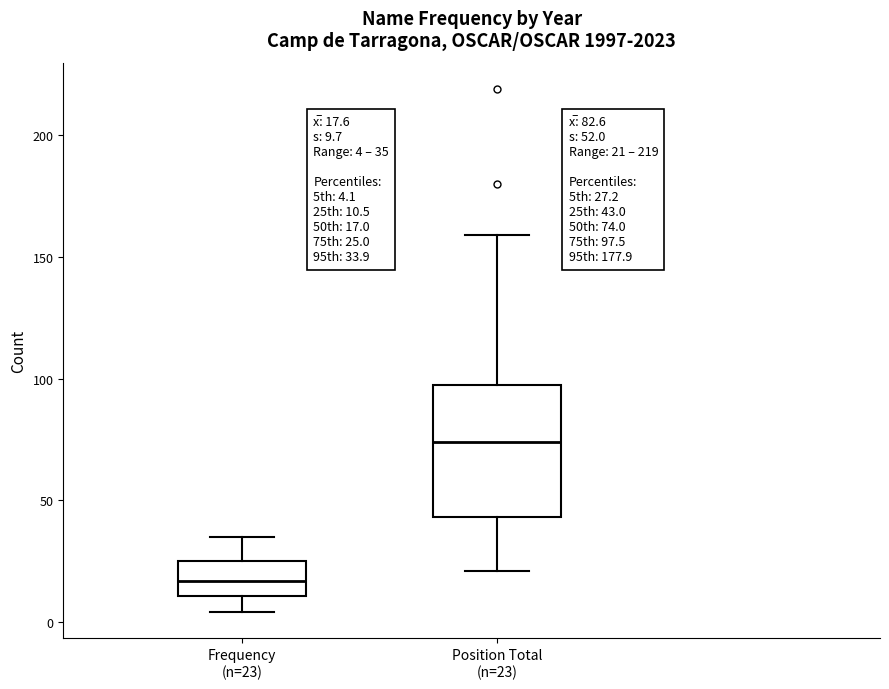

Which box has the lowest median line?

Frequency (n=23)